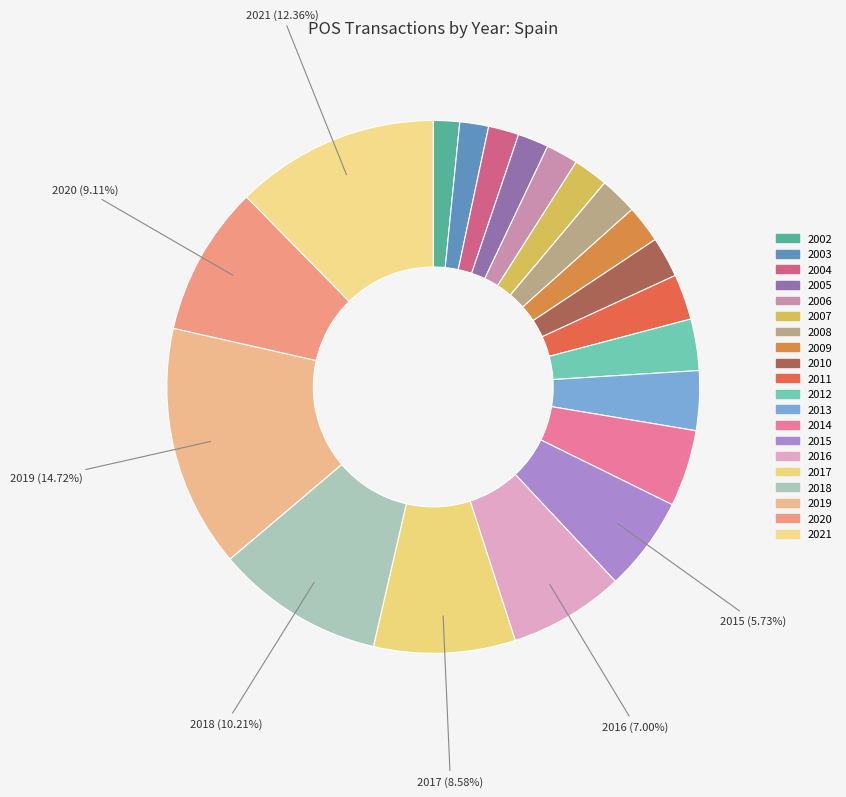

How many slices are in this pie chart?

20